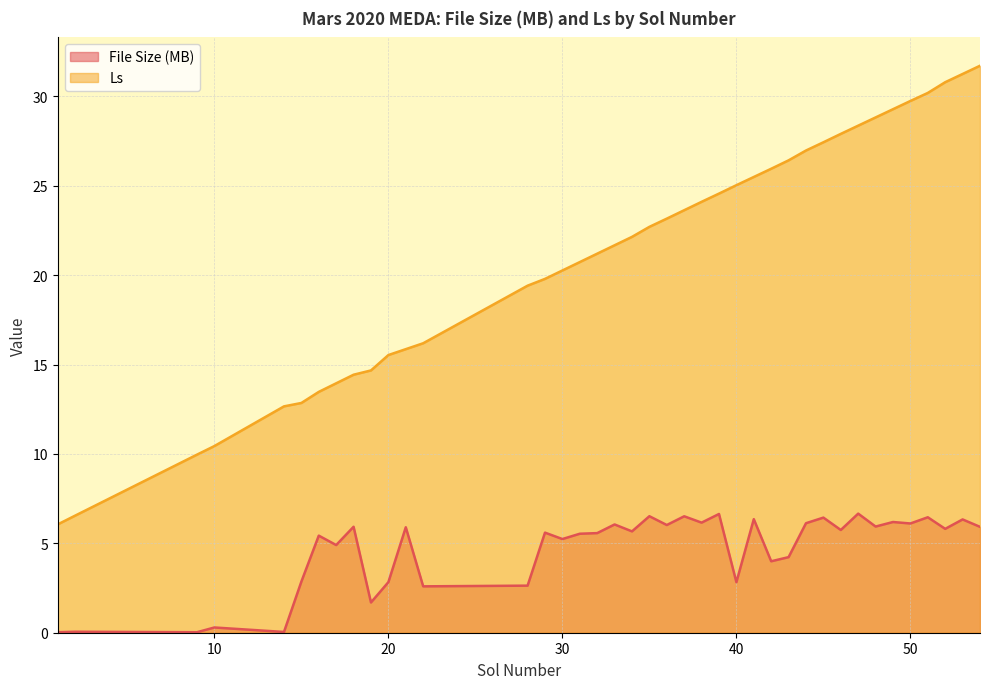

What is the sum of all File Size (MB) values?

185.9